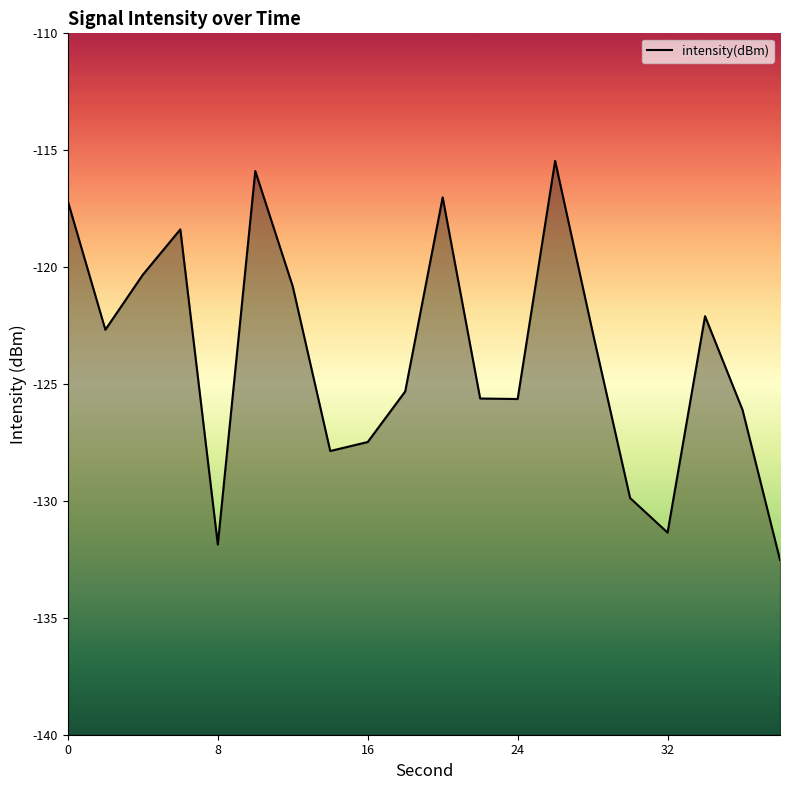

What is the greatest value displayed?

-115.5